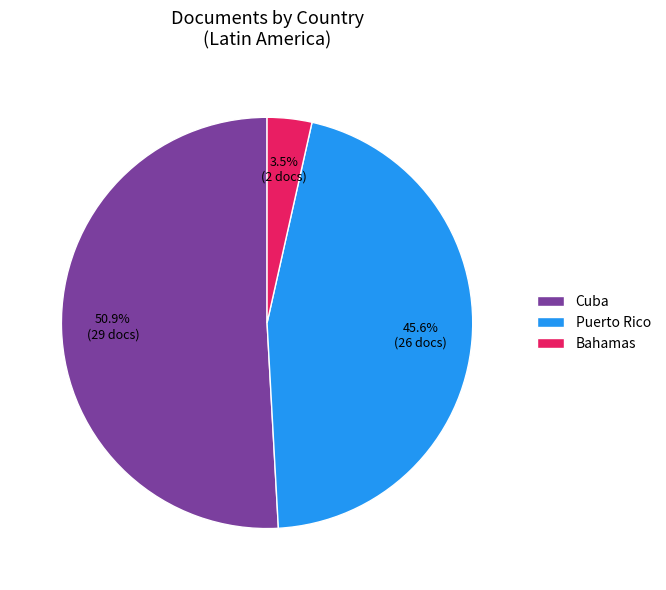

Which slice is the largest?

Cuba